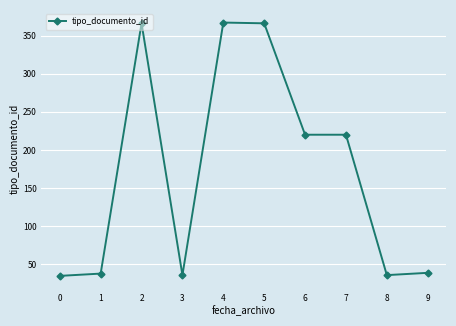

What is the minimum value shown in the chart?

35